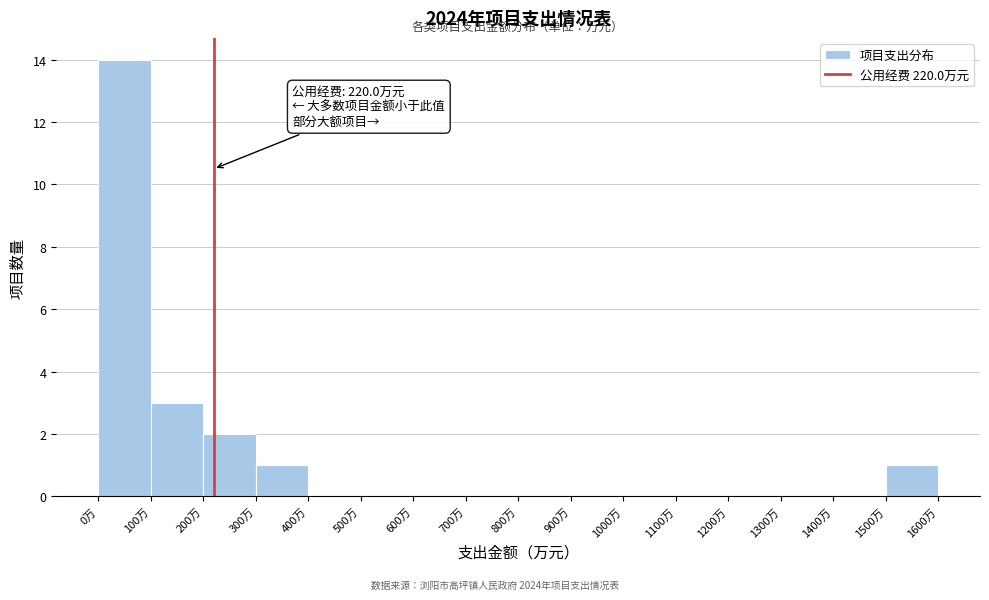

Which range on the x-axis has the tallest bar?

0 to 100